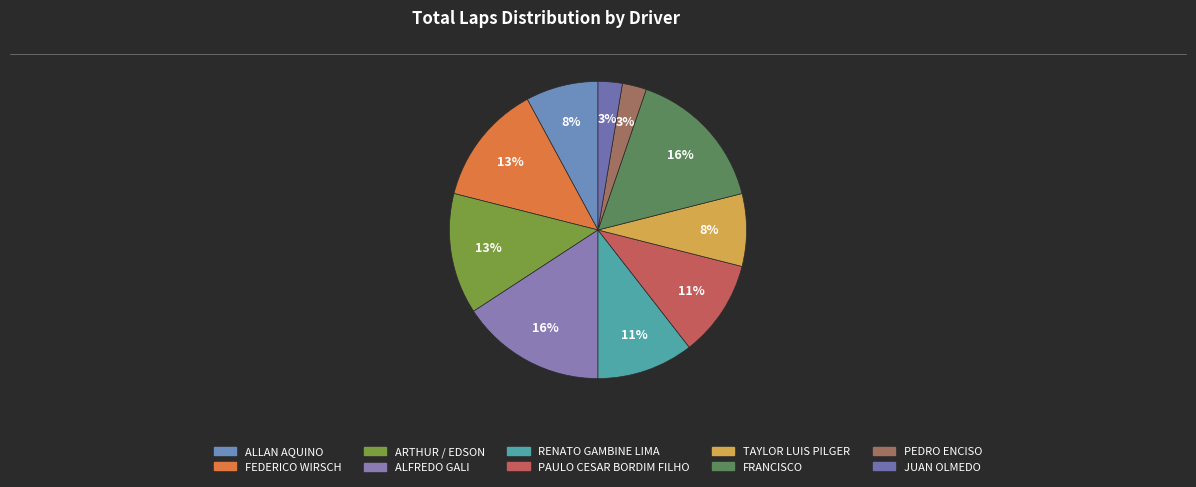

What percentage is NOT represented by PEDRO ENCISO?

97.4%